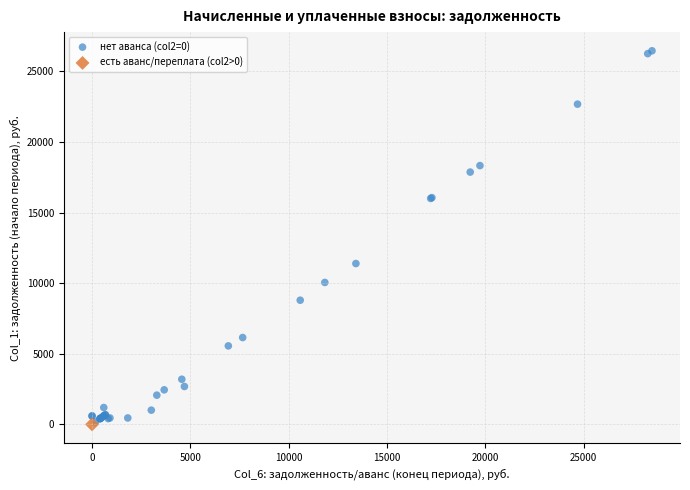

What are all the series names shown in the legend?

нет аванса (col2=0), есть аванс/переплата (col2>0)